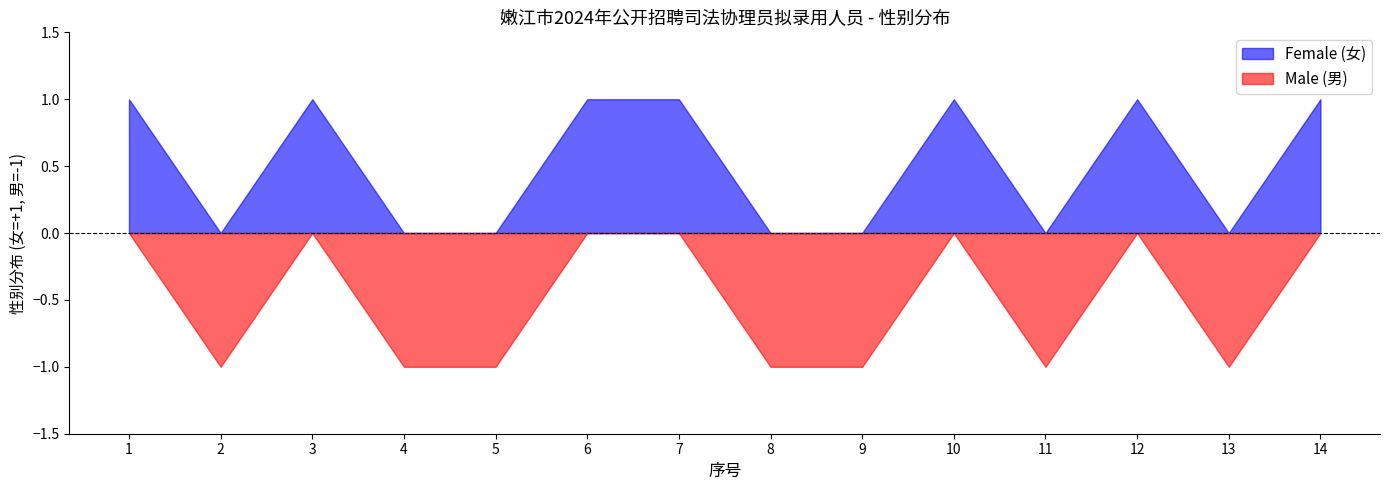

What is the difference between the Male values at 8 and 10?

1